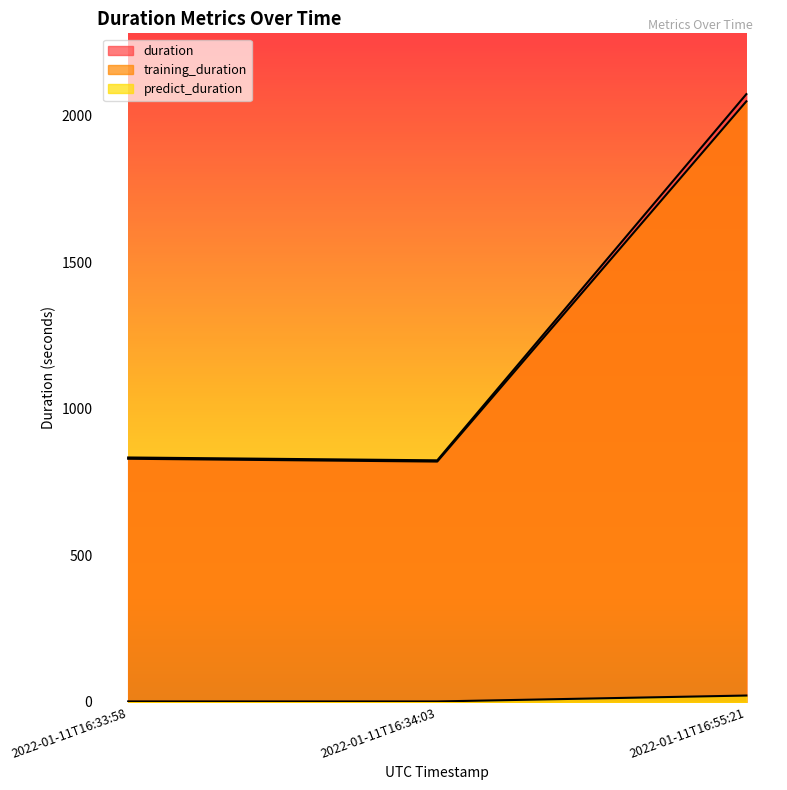

Is the value of duration at 2022-01-11T16:55:21 greater than the value of predict_duration at 2022-01-11T16:33:58?

Yes